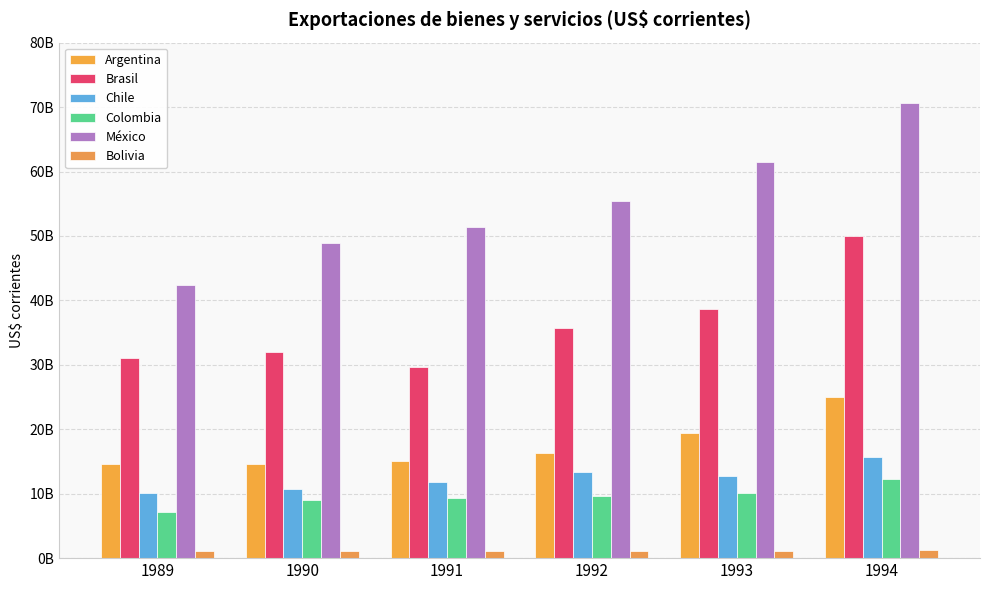

Are the bars horizontal?

No